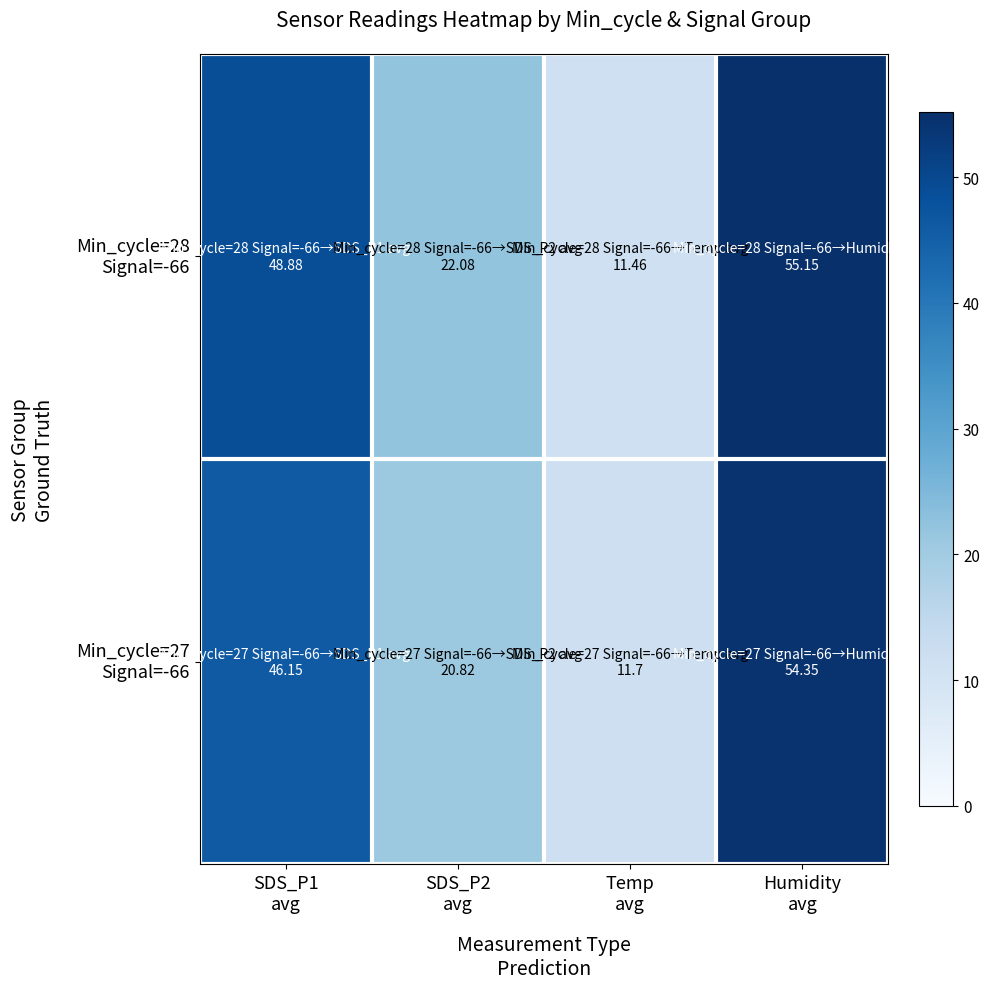

Rank the series by their average value, from lowest to highest.

Min_cycle=27 Signal=-66, Min_cycle=28 Signal=-66